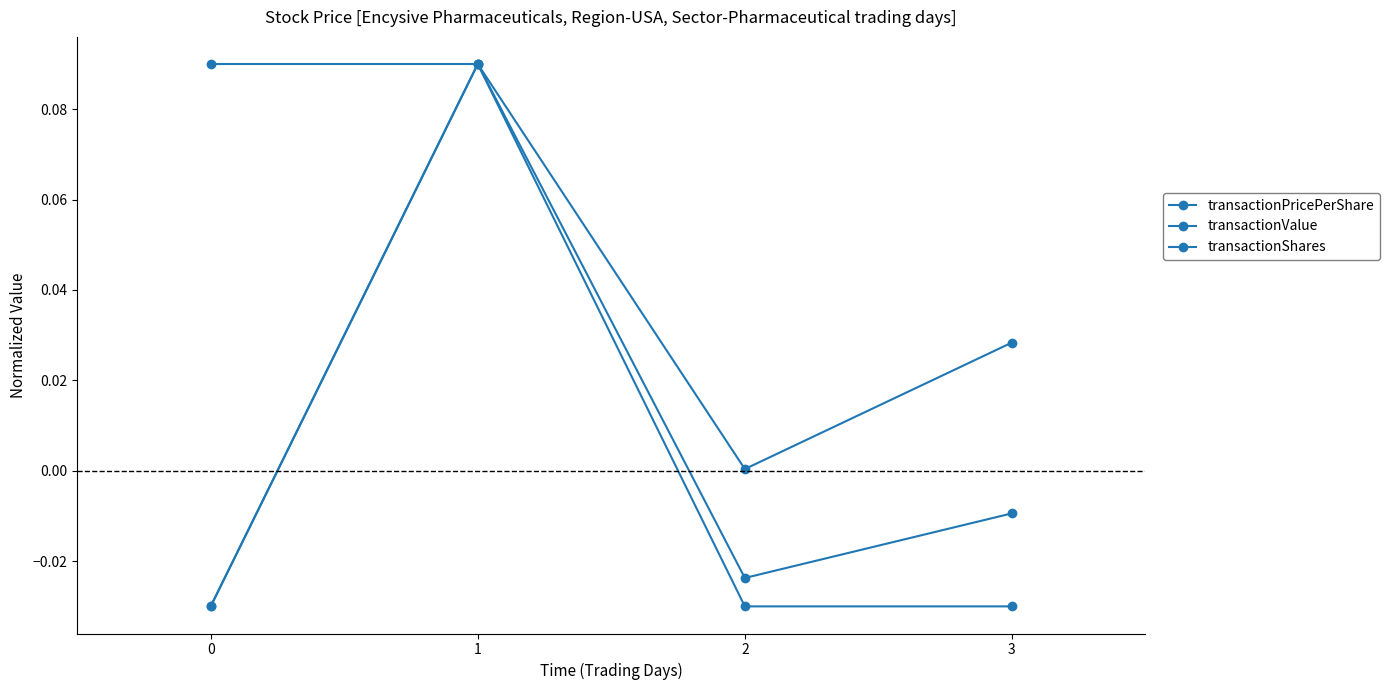

True or false: transactionValue and transactionPricePerShare intersect in this chart.

False